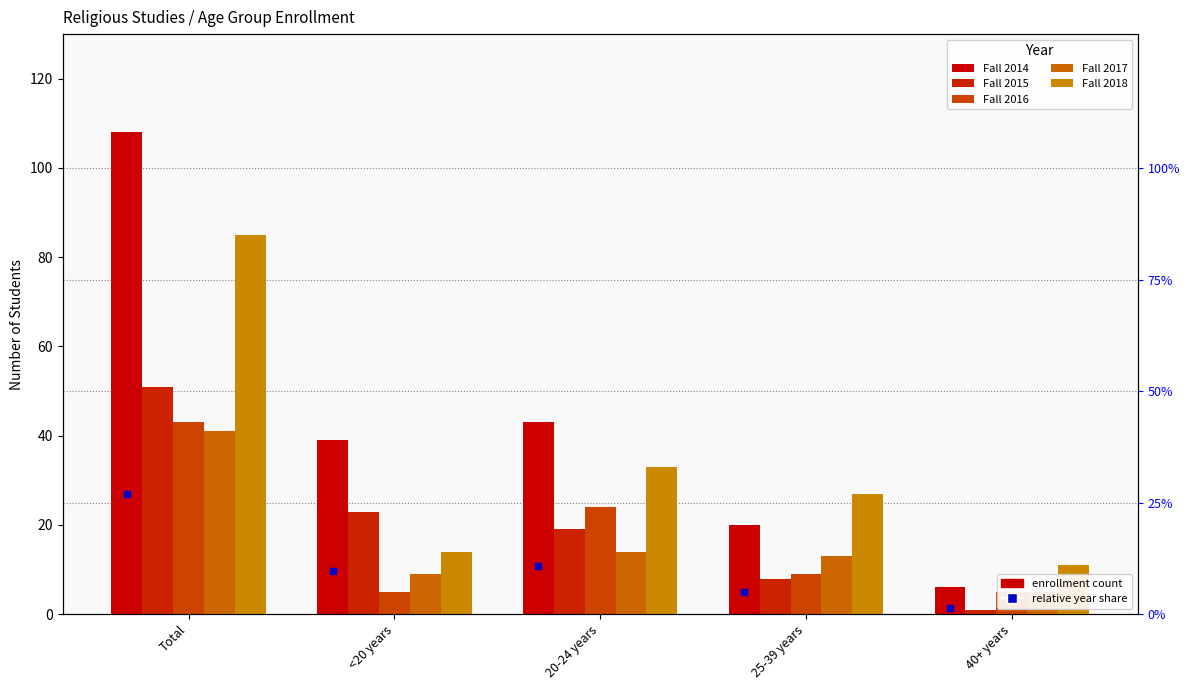

The value of Fall 2014 at Total is 108. True or false?

True